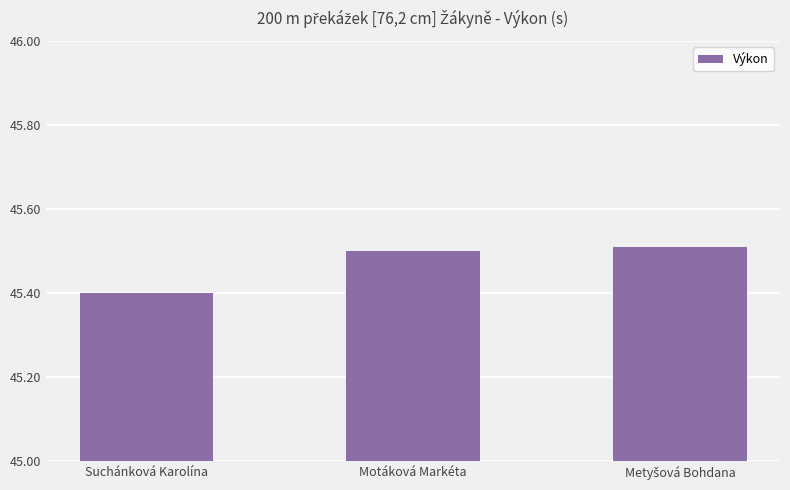

Count the values in the range 45 to 46.

3